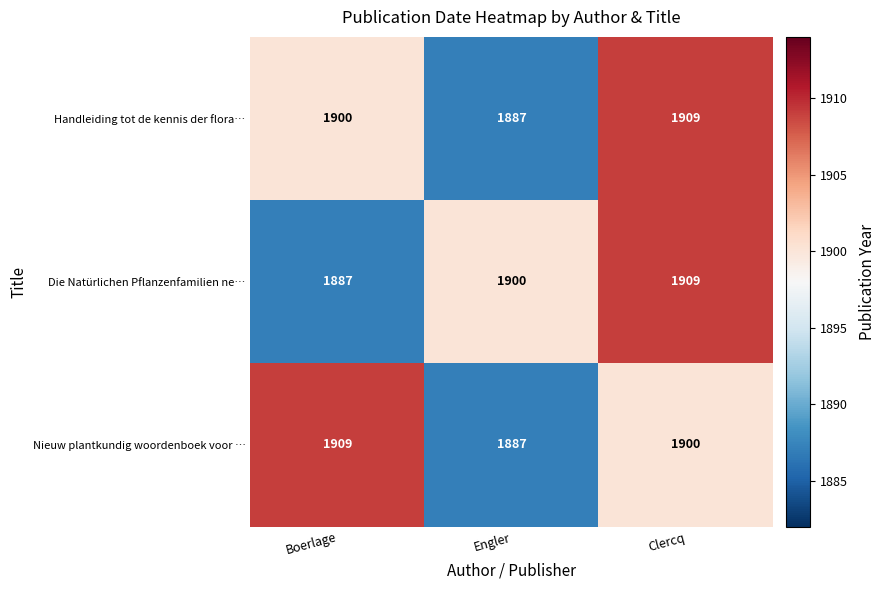

Is it true that Handleiding tot de kennis der flora… equals 1909 at Clercq?

True